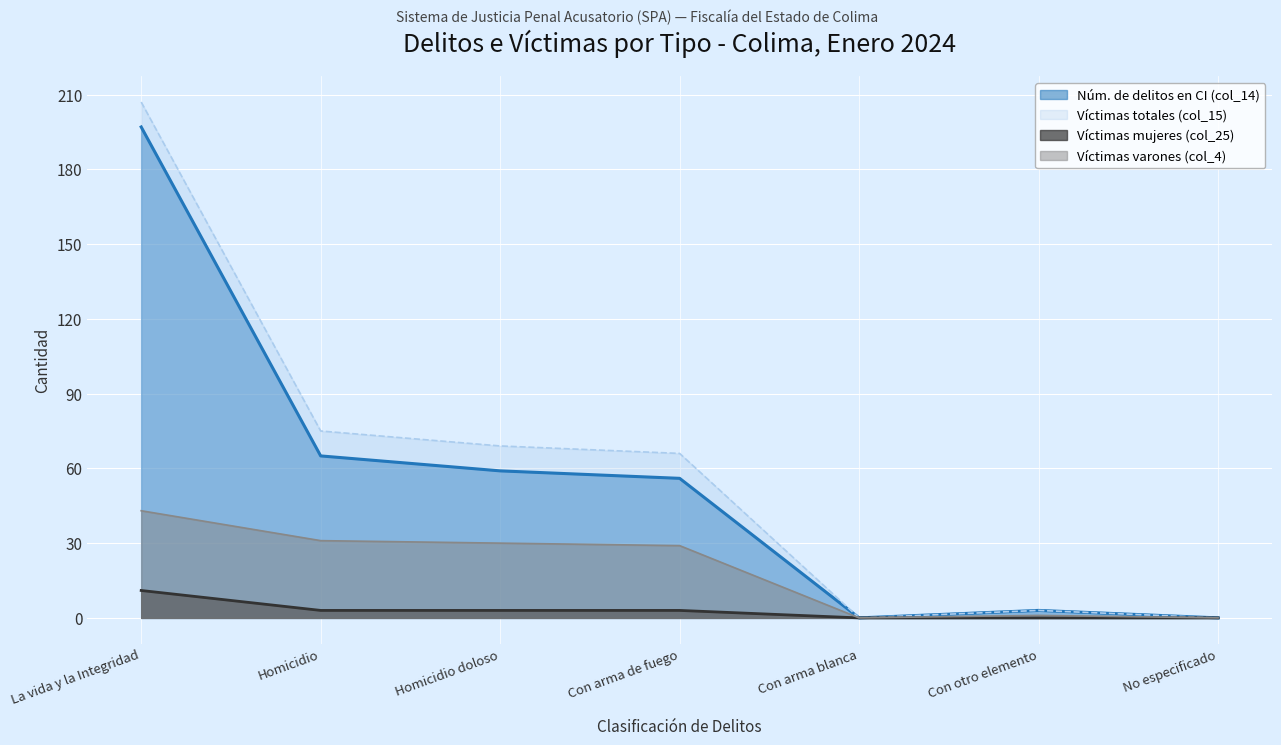

True or false: Víctimas mujeres (col_25) and Víctimas varones (col_4) cross at least once.

False